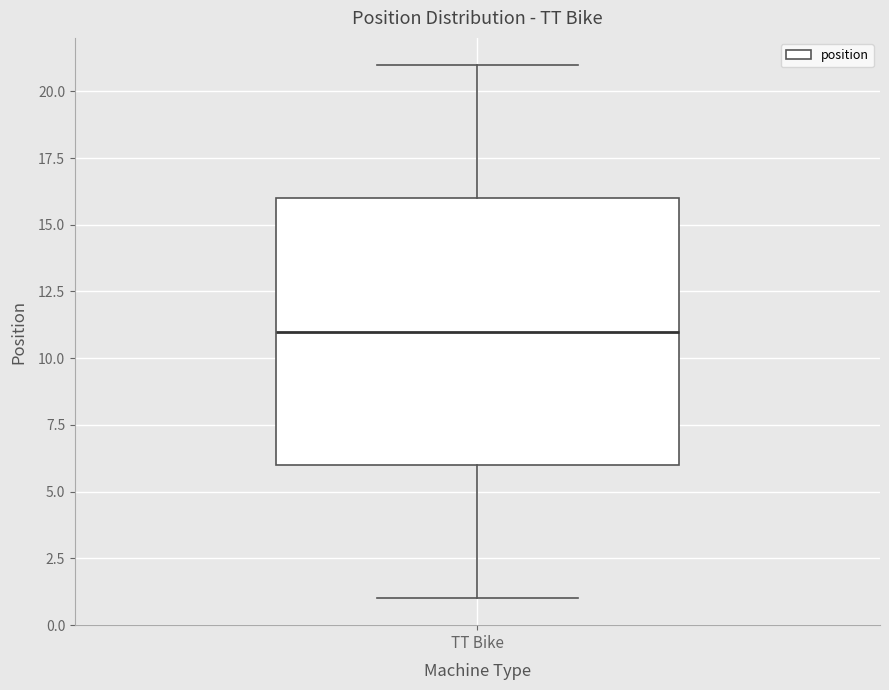

Where is the lower edge of the box for TT Bike on the y-axis? The values are not printed on the chart, so give them approximately, as read against the axis.

6